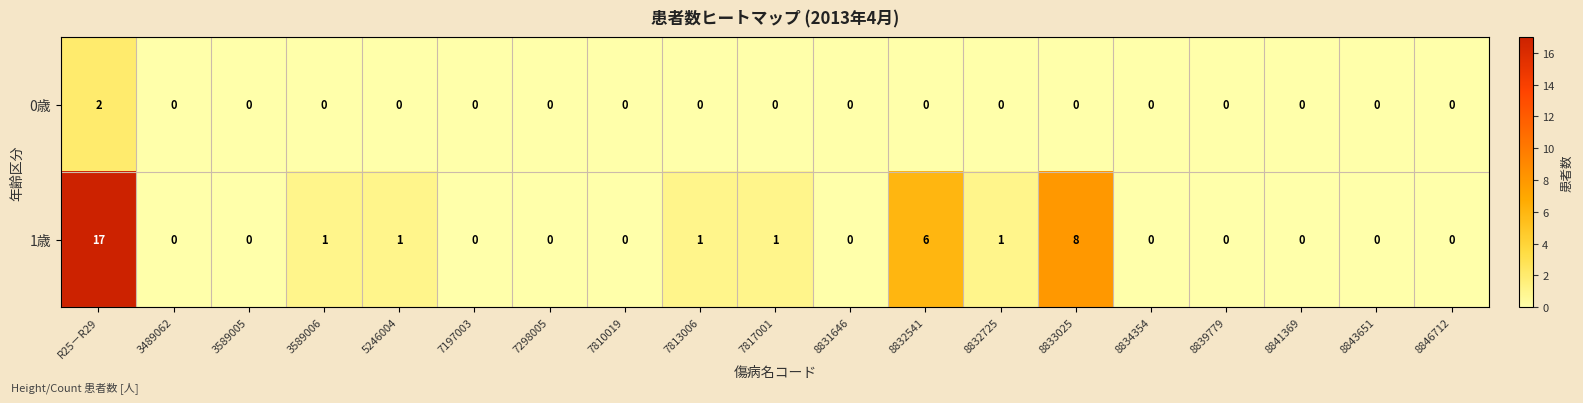

Rank the series by their maximum value, from highest to lowest.

1歳, 0歳